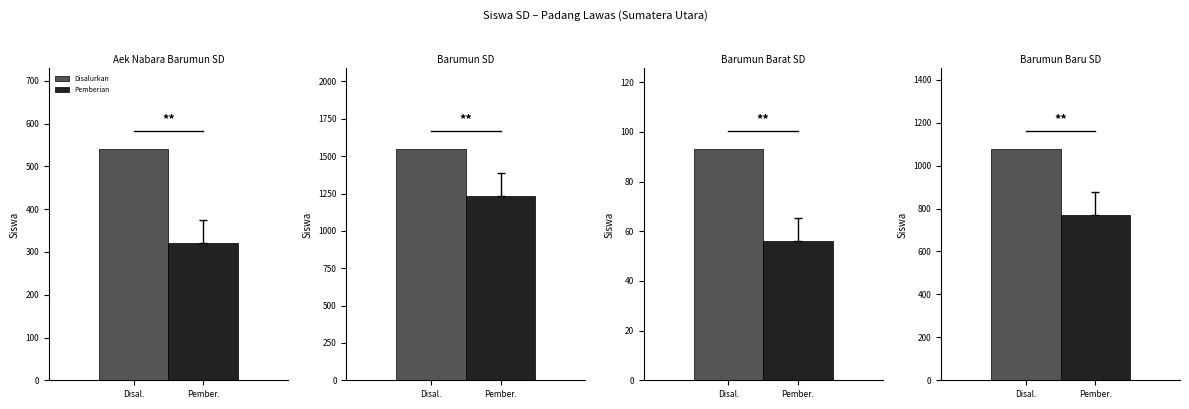

What is the difference between the highest and lowest values at Barumun?

315